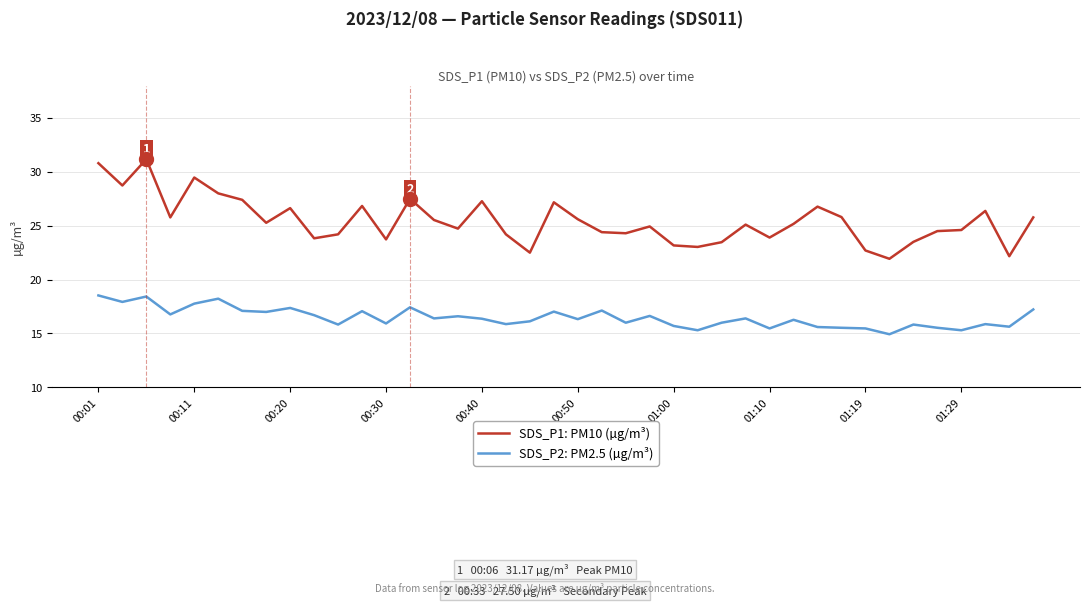

Which series has the largest total across all categories?

SDS_P1: PM10 (µg/m³)